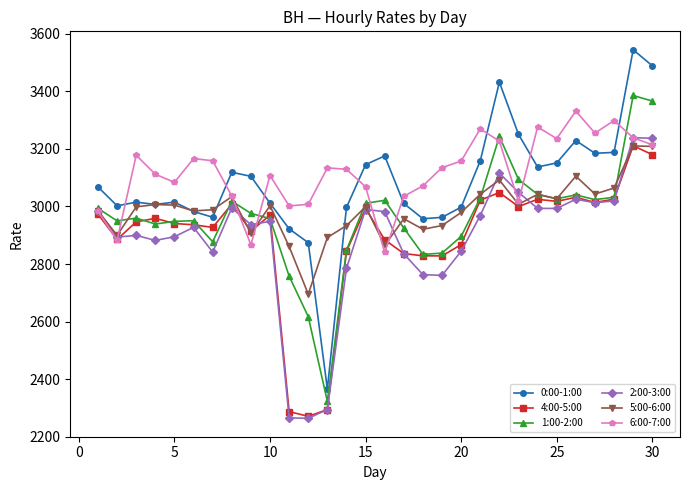

What is the value of the 5:00-6:00 point at the 3rd from the left?

2998.6